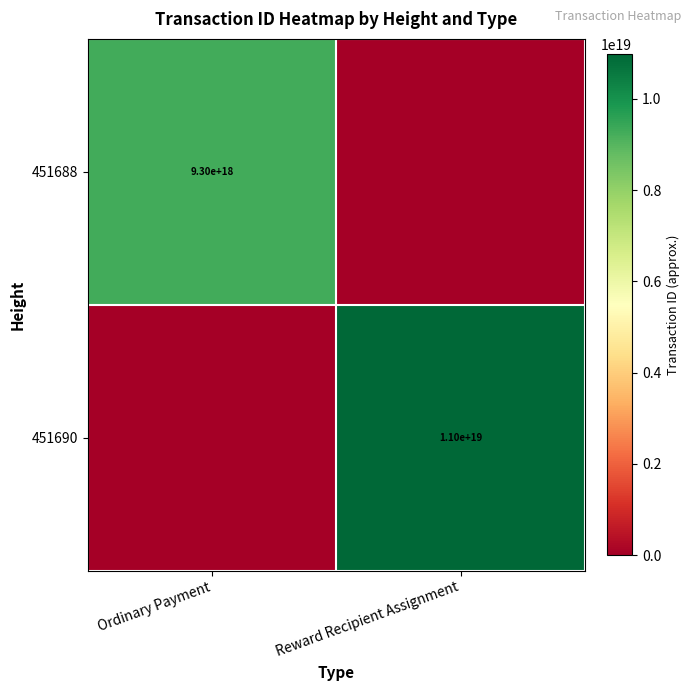

The value of 451688 at Ordinary Payment is 15452376620753438720. True or false?

False